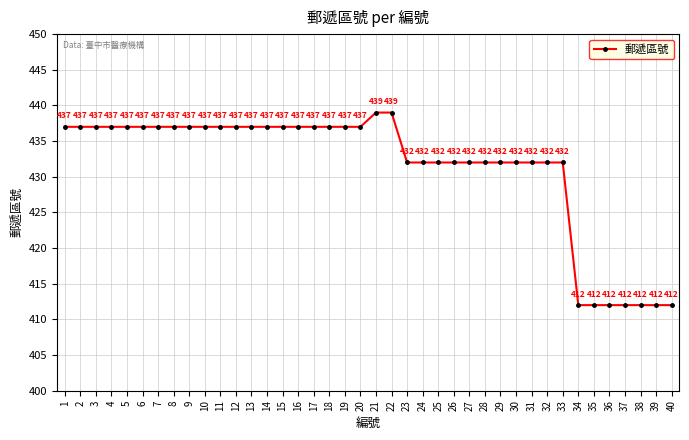

Is this an area chart (filled region under the line)?

No